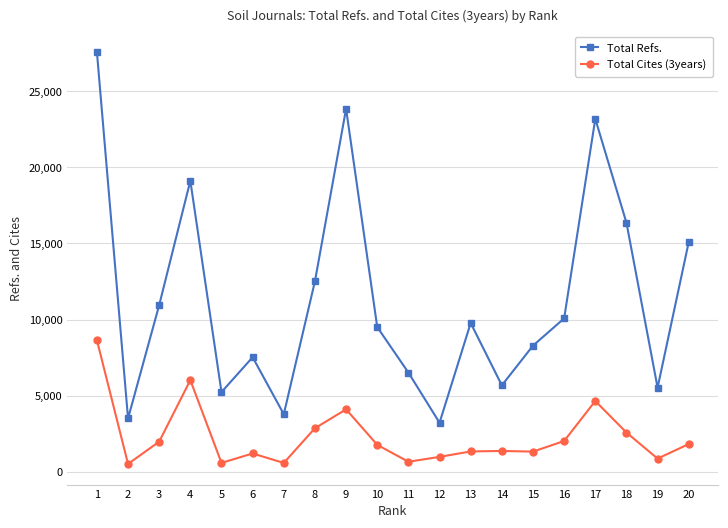

Is it true that Total Cites (3years) equals 977 at 12?

True